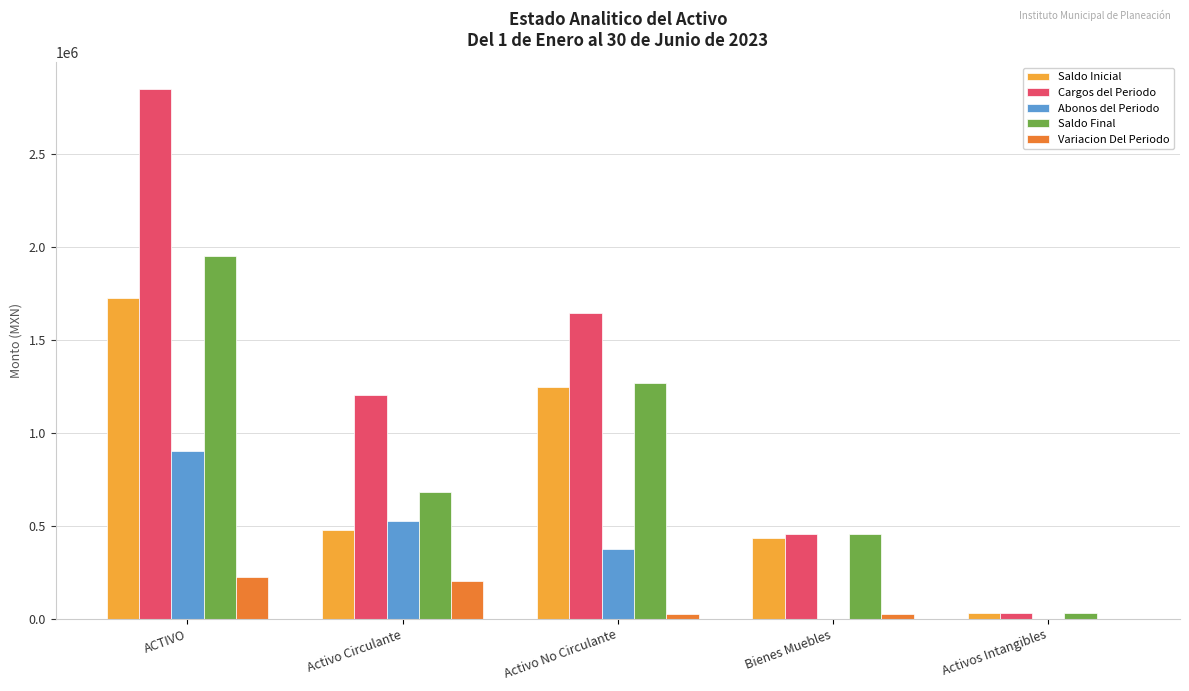

Which series has the largest range (max minus min)?

Cargos del Periodo